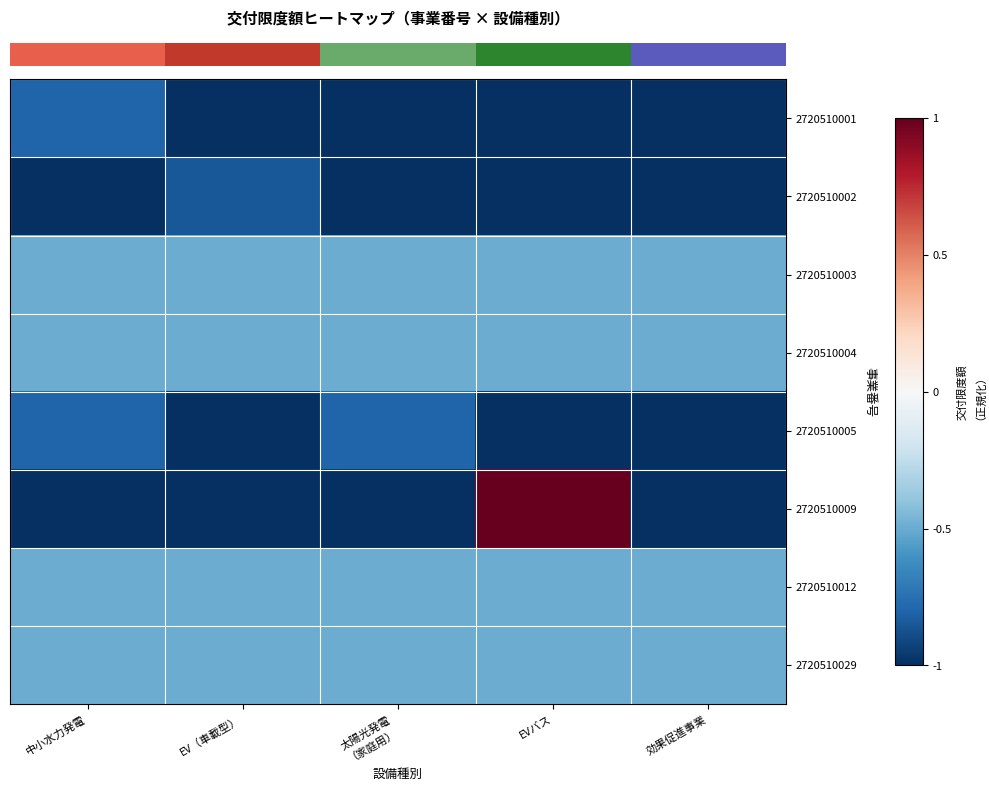

How many distinct data groups are displayed?

8